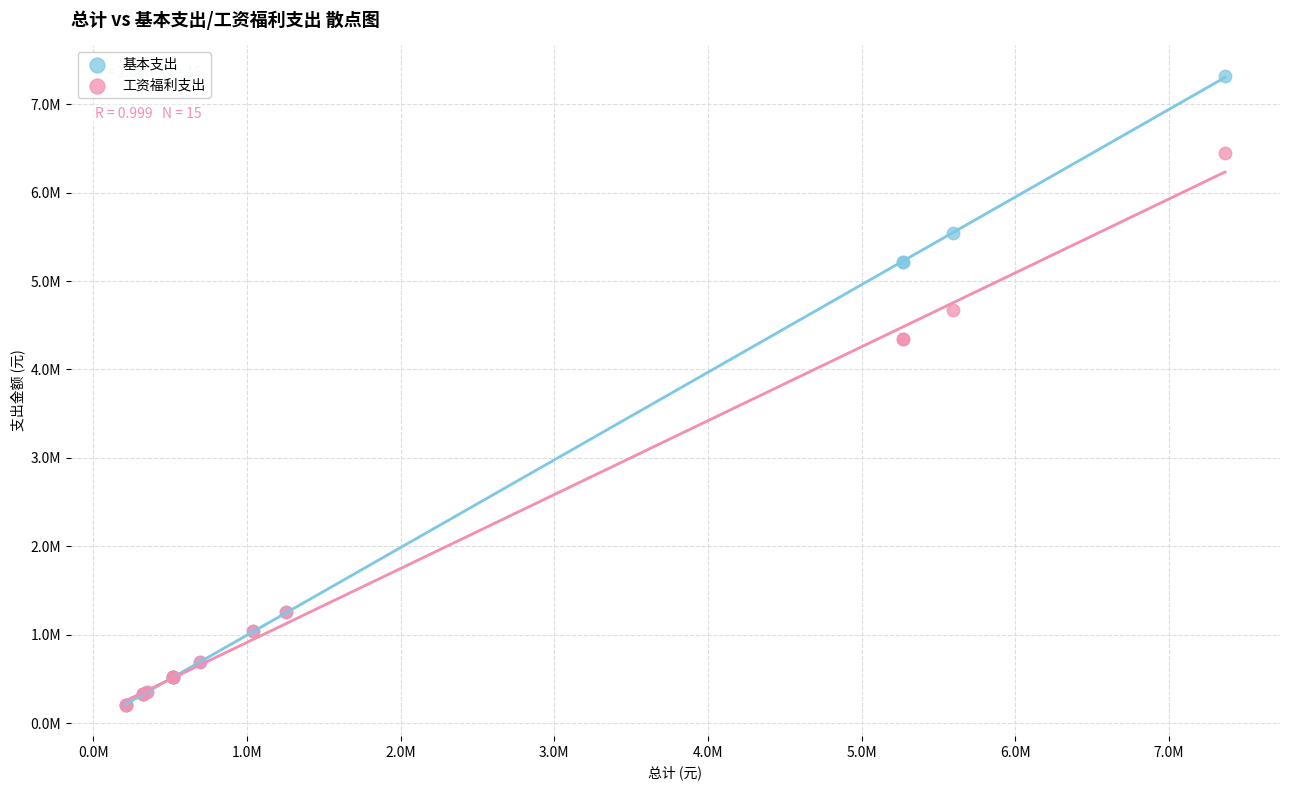

What are all the series names shown in the legend?

基本支出, 工资福利支出